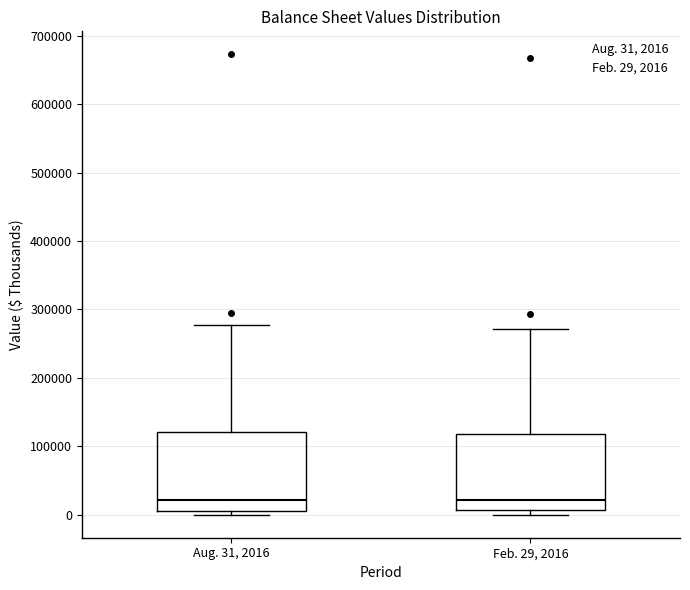

Reading left to right, transcribe this box plot: for each box, give where its median line is, the range the box spans, and where its two whiskers end, as read against the y-axis. The values are not printed on the chart, so give them approximately, as read against the axis.

Aug. 31, 2016: median 20000, box 0 to 120000, whiskers 0 (just below the box's lower edge) to 280000
Feb. 29, 2016: median 20000, box 10000 to 120000, whiskers 0 to 270000